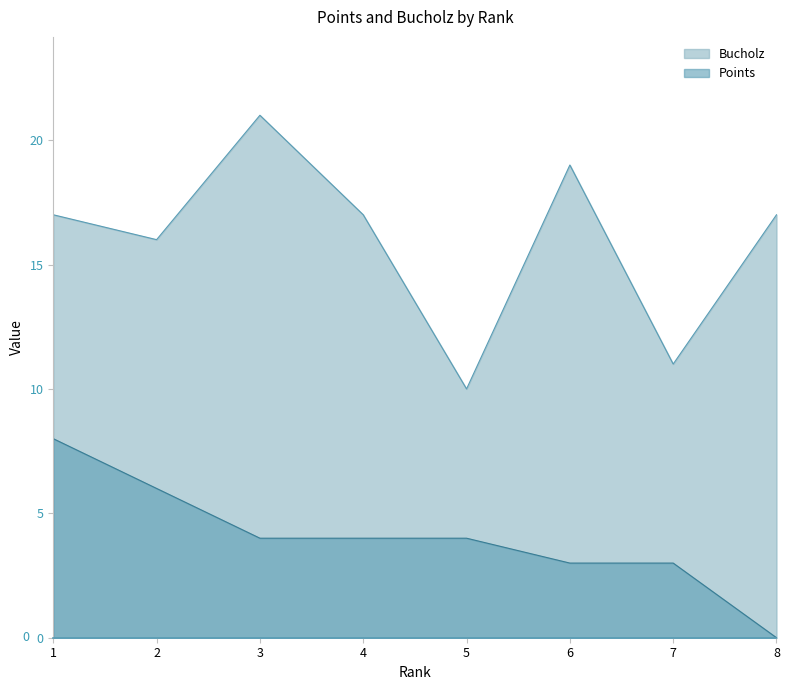

Where is the first local minimum for Bucholz?

2